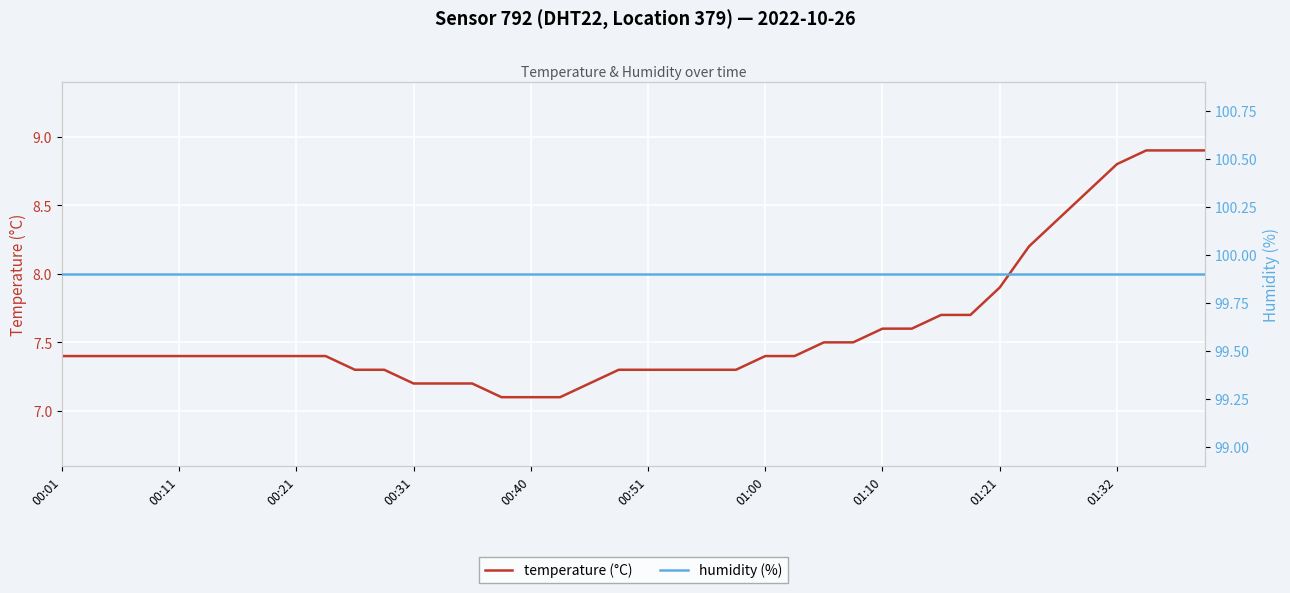

The temperature (°C) series shows 12.3 at 00:31. True or false?

False